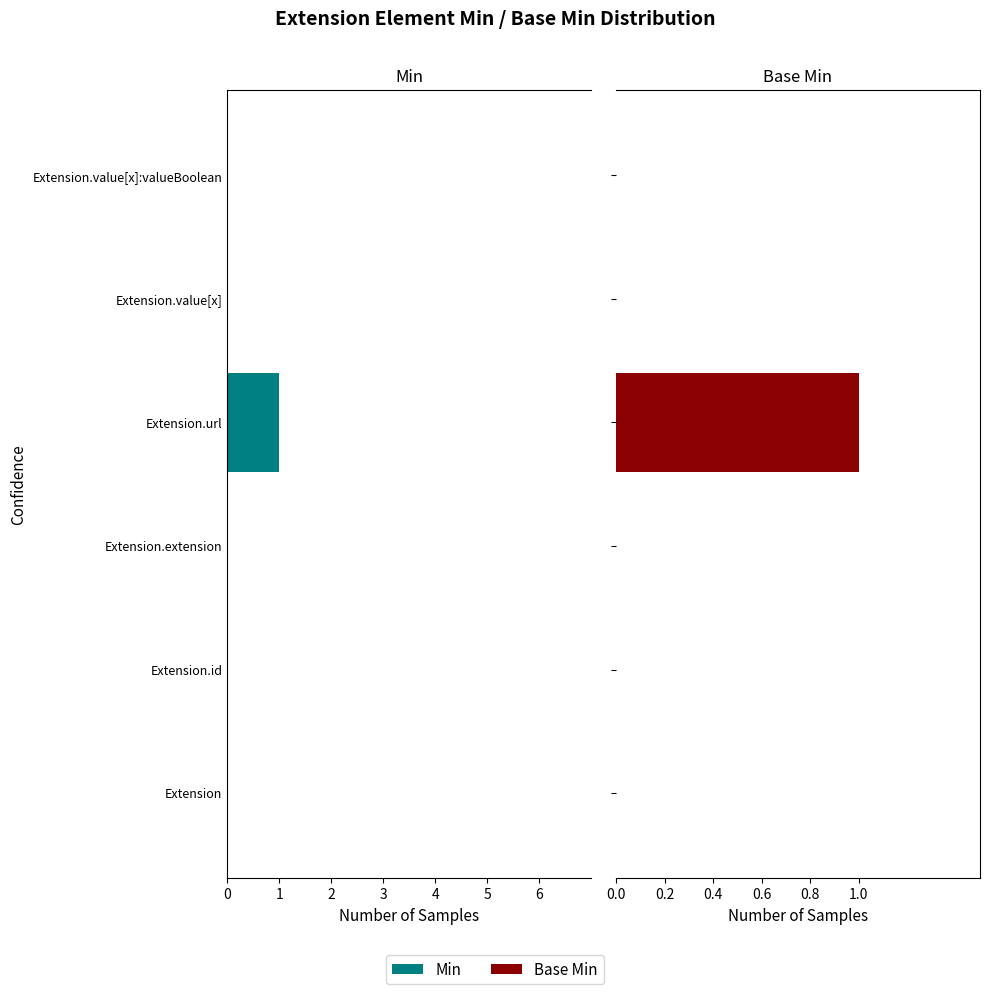

What is the difference between the maximum and minimum values in the Base Min series?

1